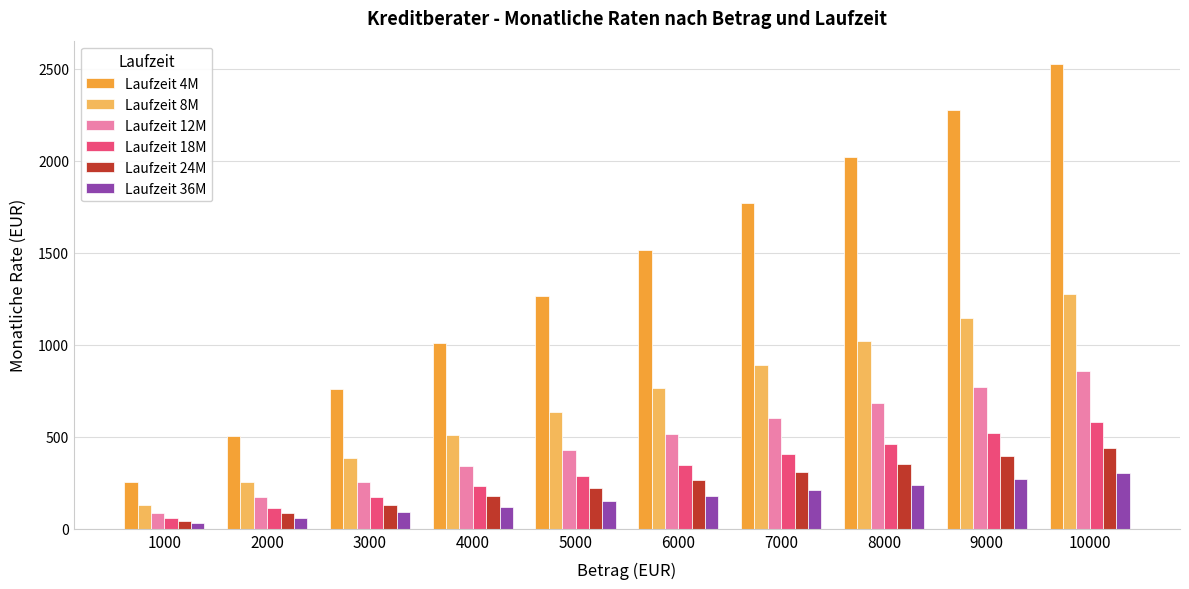

Rank the categories by Laufzeit 18M value from highest to lowest.

10000, 9000, 8000, 7000, 6000, 5000, 4000, 3000, 2000, 1000